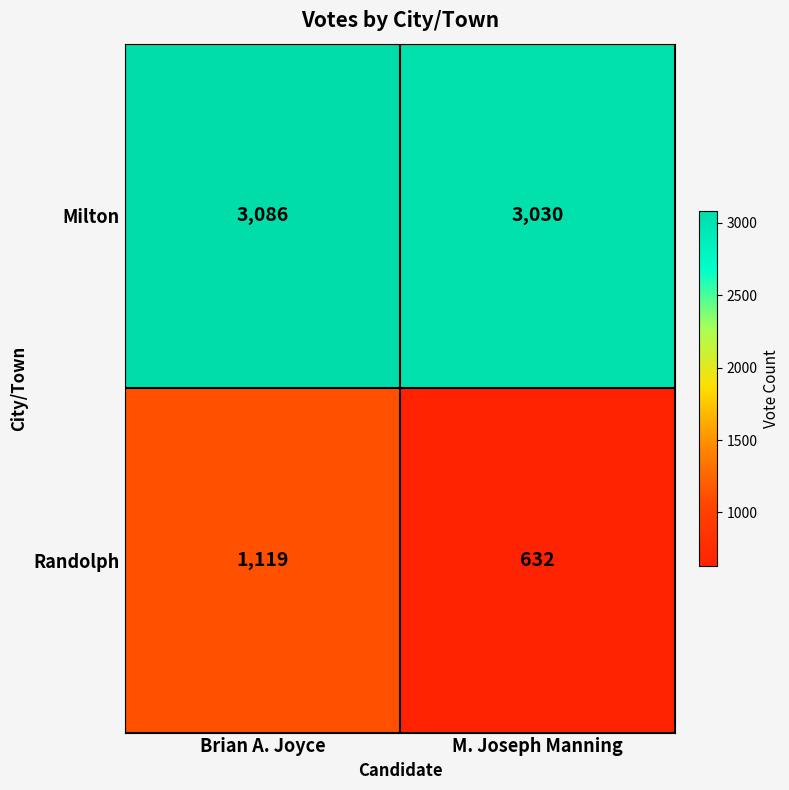

The value of Milton at Brian A. Joyce is 4753. True or false?

False